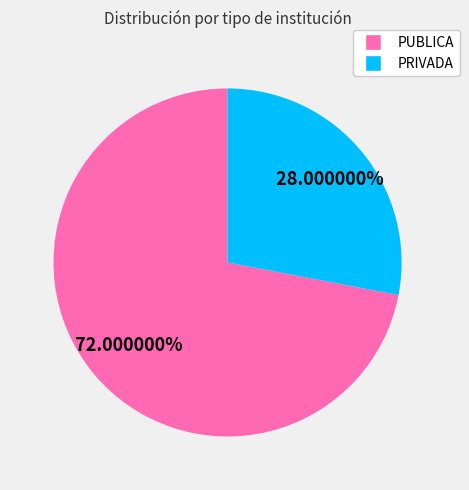

Between PUBLICA and PRIVADA, which is larger?

PUBLICA